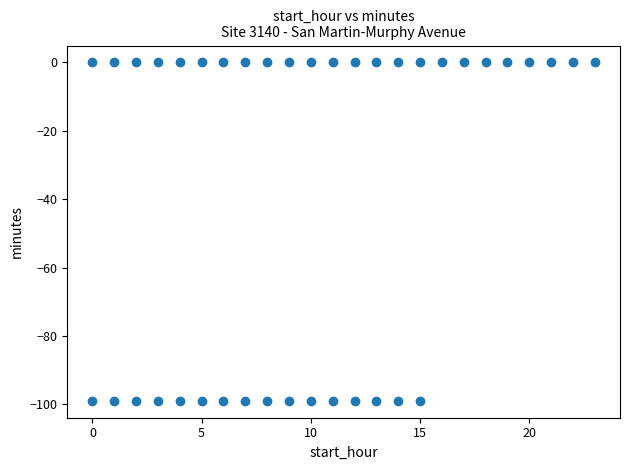

What is the range of Y values (max minus min)?

99